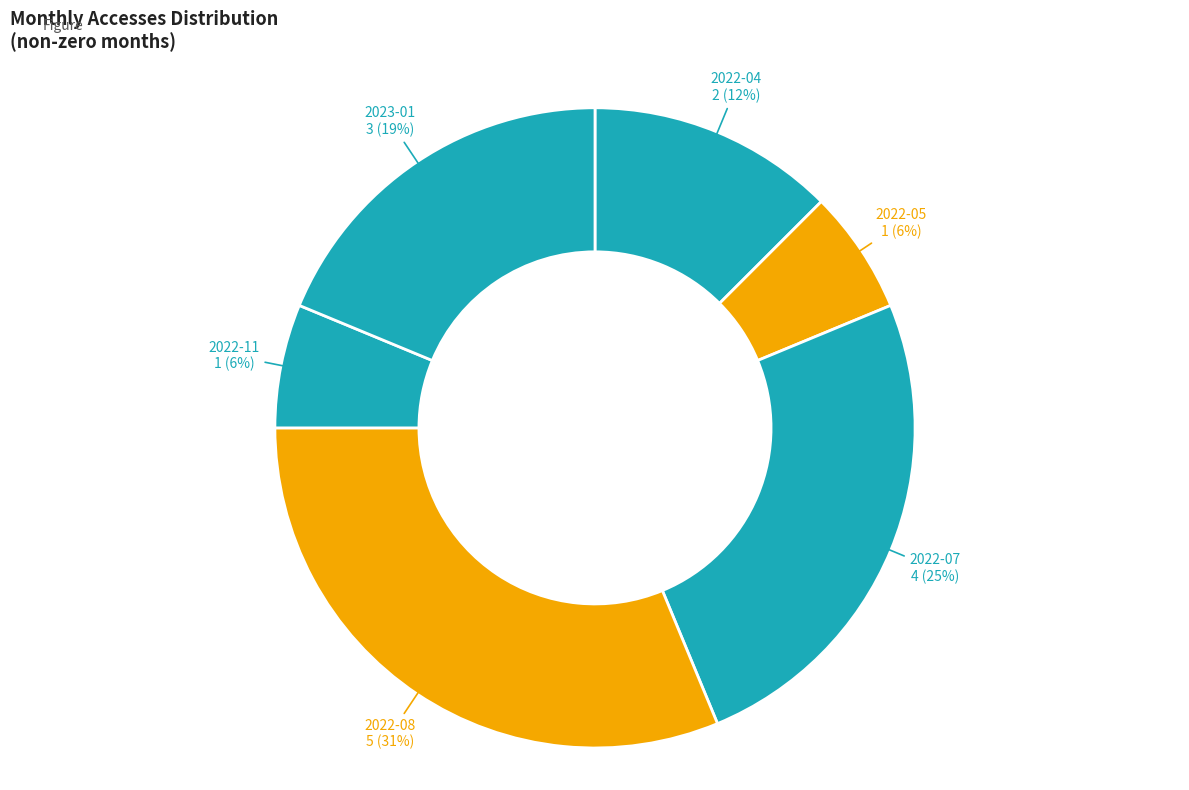

Which slice is the largest?

2022-08